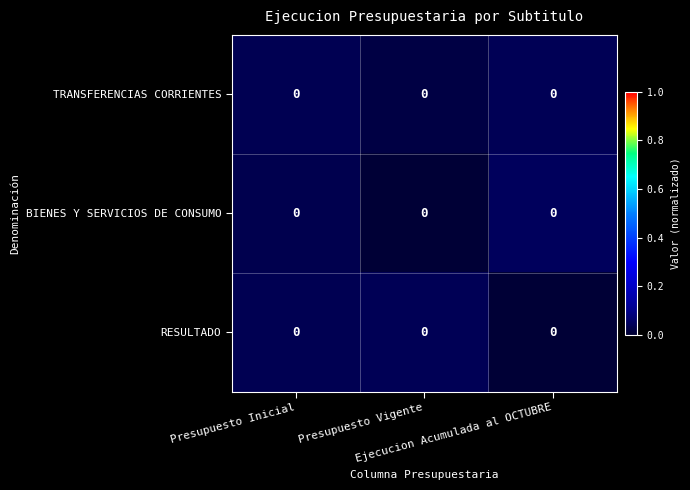

List the series in order of their peak value, highest first.

BIENES Y SERVICIOS DE CONSUMO, TRANSFERENCIAS CORRIENTES, RESULTADO